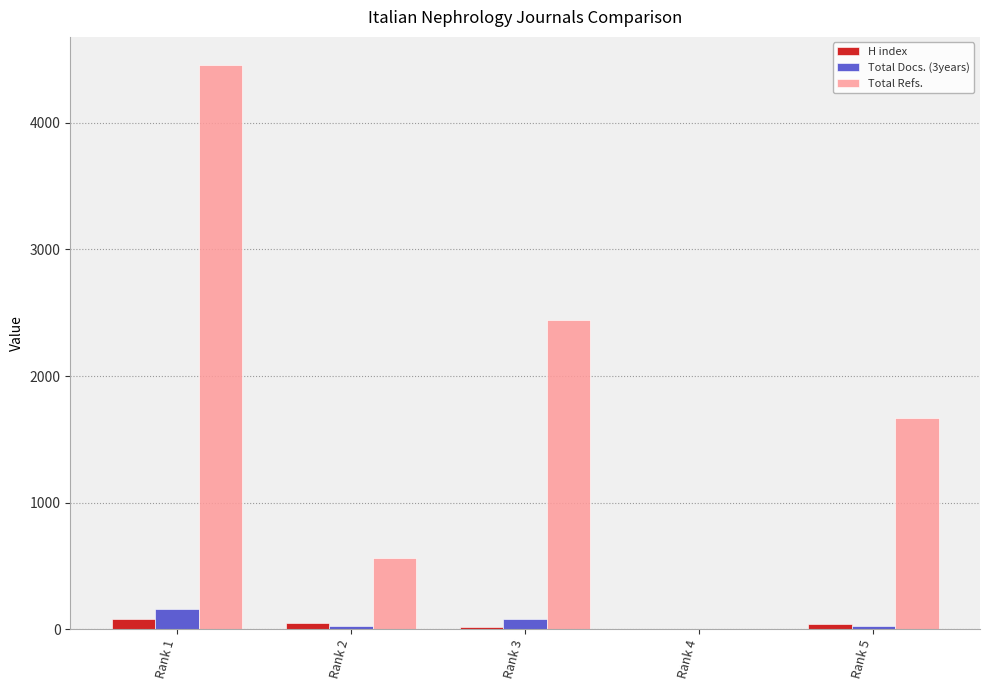

How many values in Total Docs. (3years) are above zero?

4